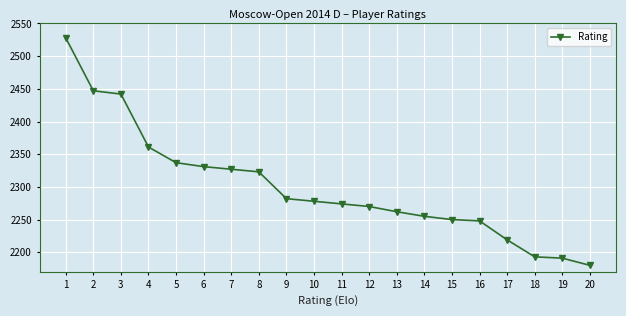

What value does the data have at 19, to the nearest 10?

2190